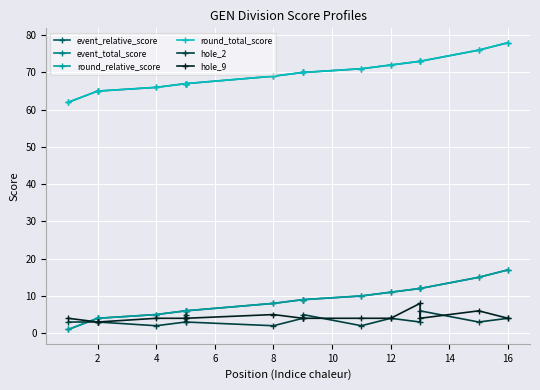

True or false: hole_9 and round_total_score intersect in this chart.

False